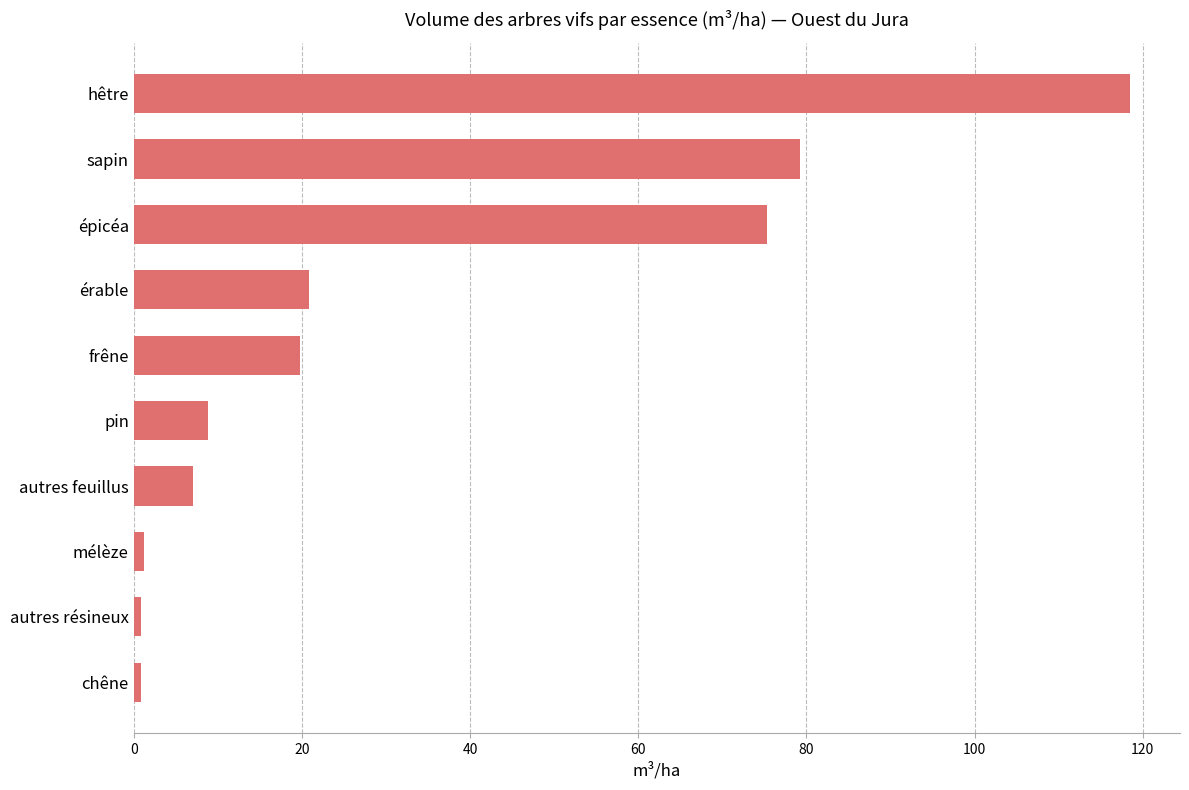

Read the value at autres feuillus.

7.0